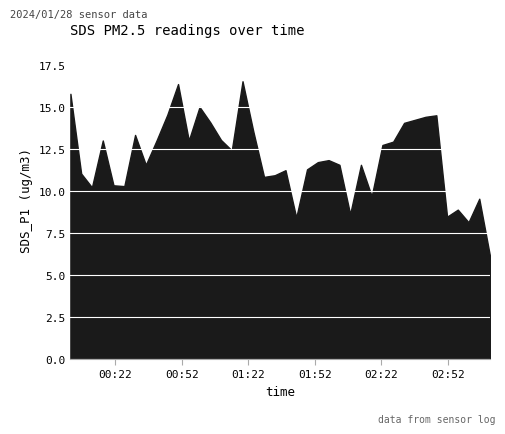

Rank the categories by value from lowest to highest.

2024/01/28 03:10:58, 2024/01/28 03:01:17, 2024/01/28 01:43:34, 2024/01/28 02:51:36, 2024/01/28 02:07:53, 2024/01/28 02:56:26, 2024/01/28 03:06:07, 2024/01/28 02:17:36, 2024/01/28 00:11:24, 2024/01/28 00:26:01, 2024/01/28 00:21:08, 2024/01/28 01:29:02, 2024/01/28 01:33:52, 2024/01/28 00:06:33, 2024/01/28 01:38:43, 2024/01/28 01:48:26, 2024/01/28 00:35:43, 2024/01/28 02:03:03, 2024/01/28 02:12:45, 2024/01/28 01:53:18, 2024/01/28 01:58:09, 2024/01/28 01:14:29, 2024/01/28 02:22:26, 2024/01/28 02:27:17, 2024/01/28 00:16:18, 2024/01/28 00:40:33, 2024/01/28 00:55:06, 2024/01/28 01:09:38, 2024/01/28 00:30:52, 2024/01/28 01:24:11, 2024/01/28 02:32:13, 2024/01/28 01:04:47, 2024/01/28 02:41:54, 2024/01/28 02:46:45, 2024/01/28 00:45:24, 2024/01/28 00:59:57, 2024/01/28 00:01:42, 2024/01/28 00:50:15, 2024/01/28 01:19:20